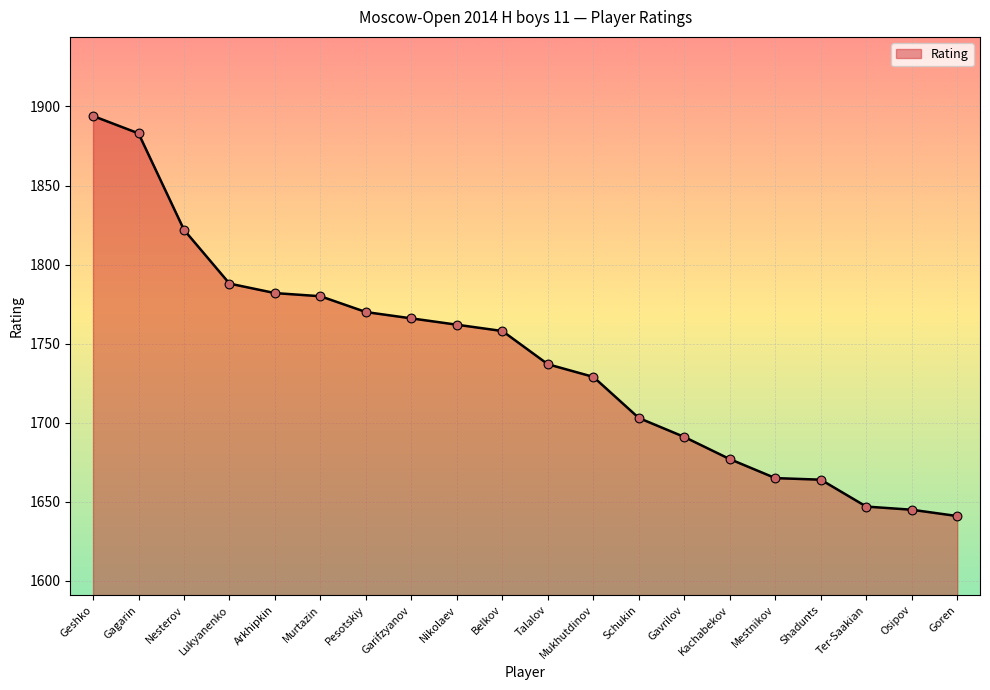

What is the ratio of the value at Arkhipkin to the value at Shadunts?

1.1